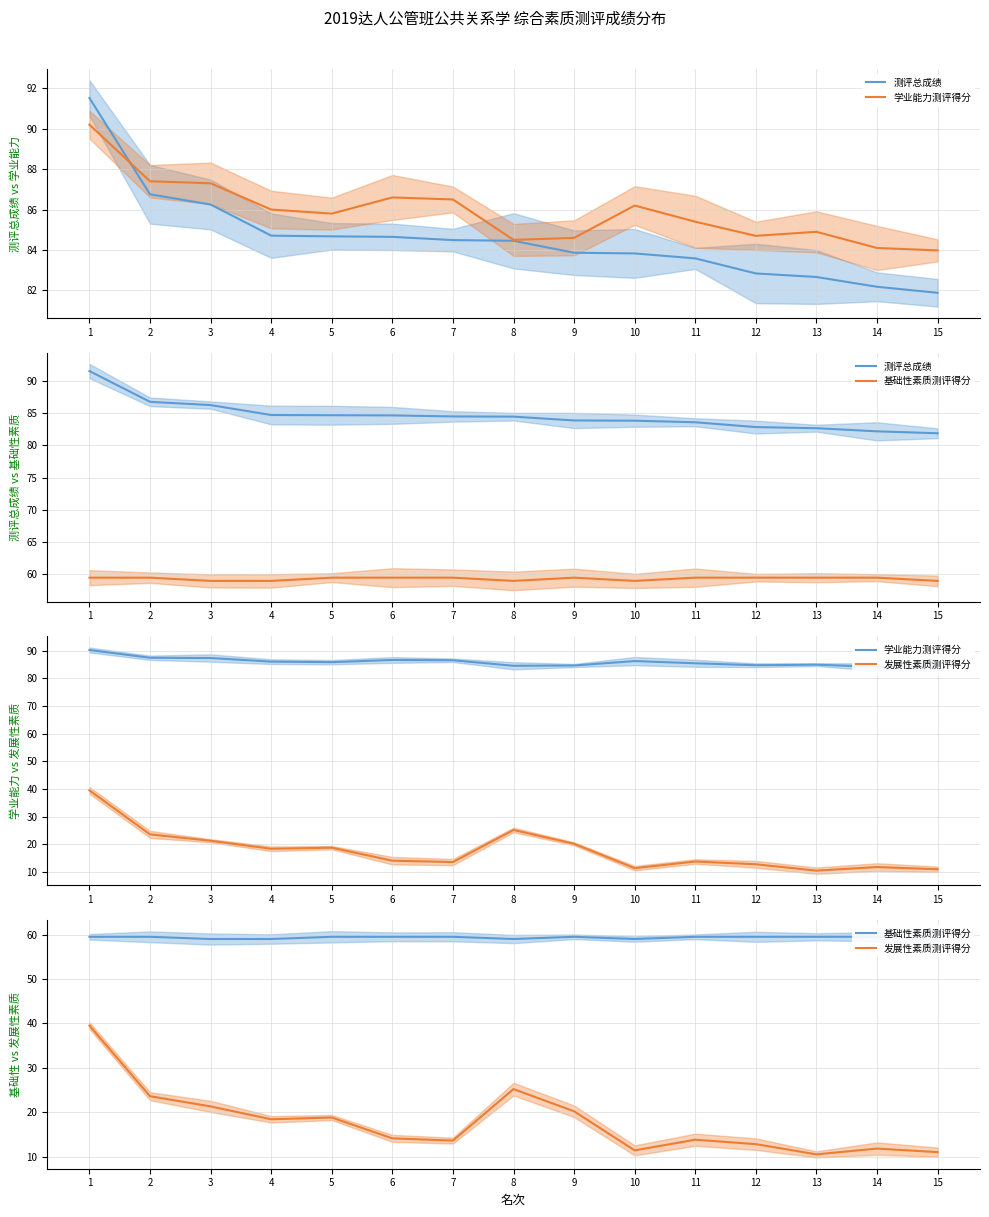

How many categories are shown in the chart?

15